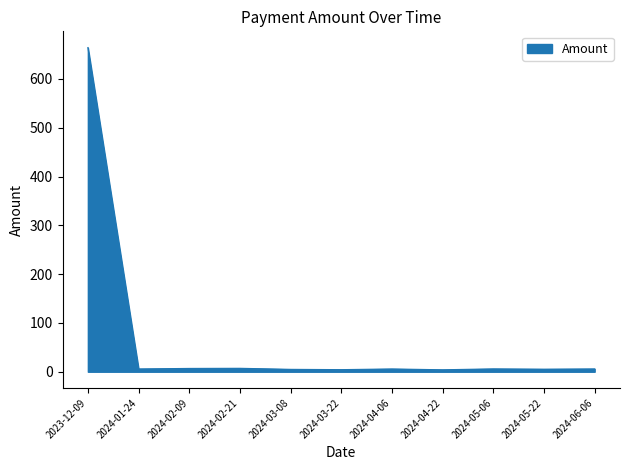

The value at 2024-05-06 is 5.9. True or false?

True